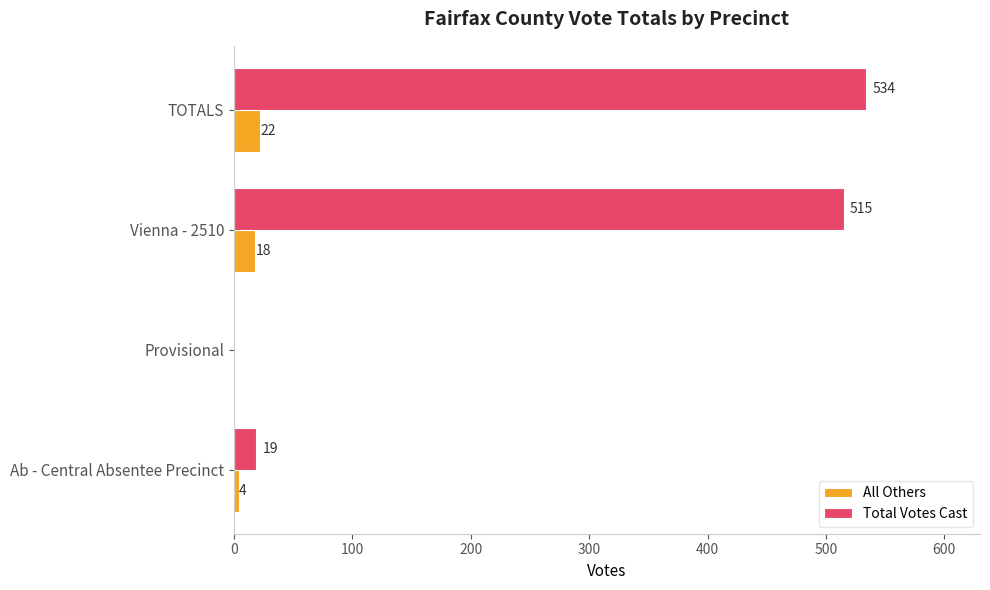

What is the sum of the Total Votes Cast values at Ab - Central Absentee Precinct and TOTALS?

553